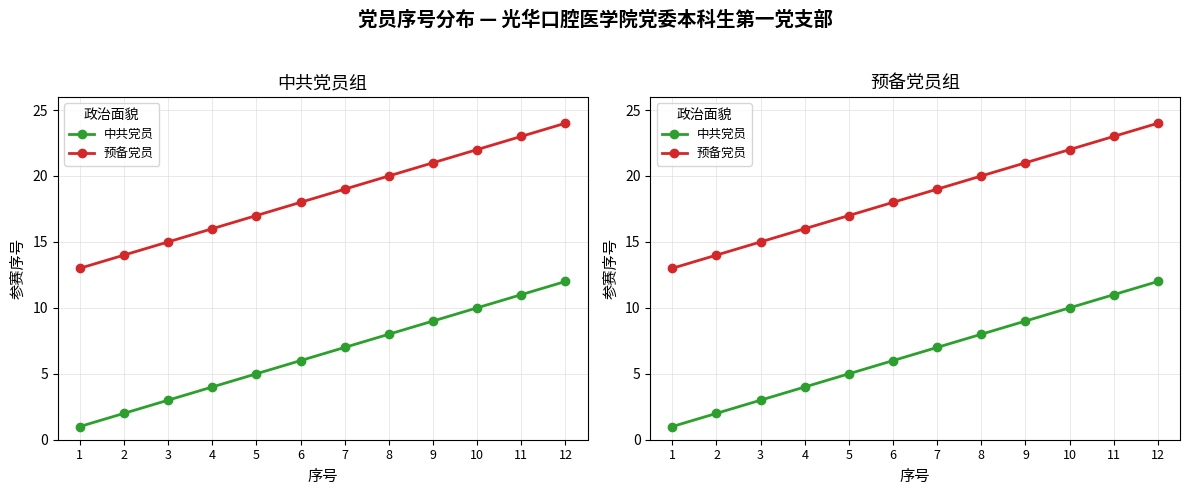

Is the value of 预备党员 at 9 greater than the value of 中共党员 at 4?

Yes